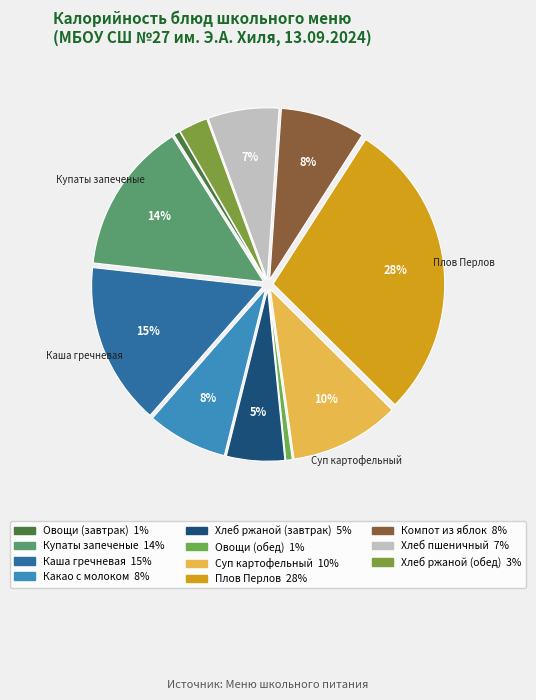

Is the sum of Хлеб ржаной (обед) and Купаты запеченые greater than half?

No